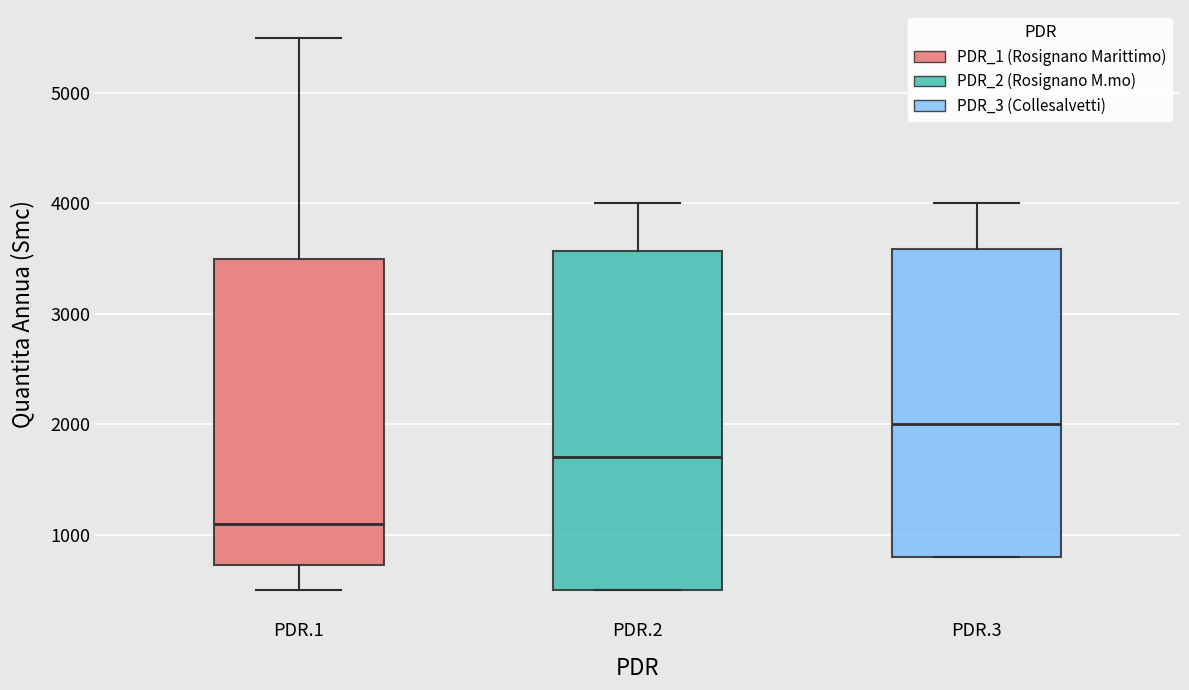

Comparing the boxes themselves (not the whiskers), which one is the tallest?

PDR.2